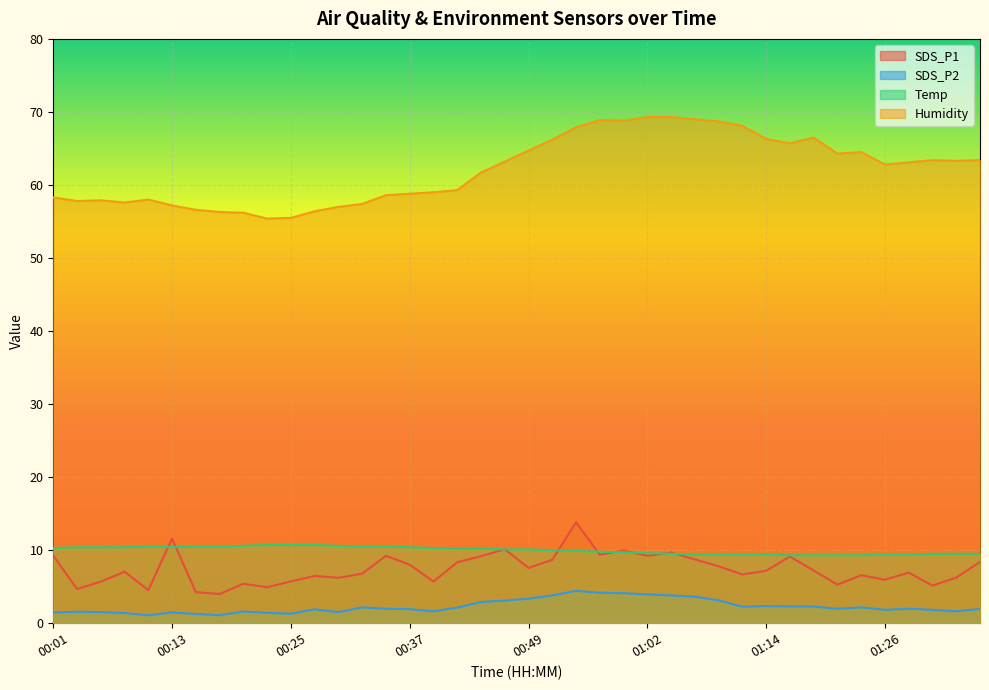

Which series changed the most between 01:11 and 01:16?

SDS_P1